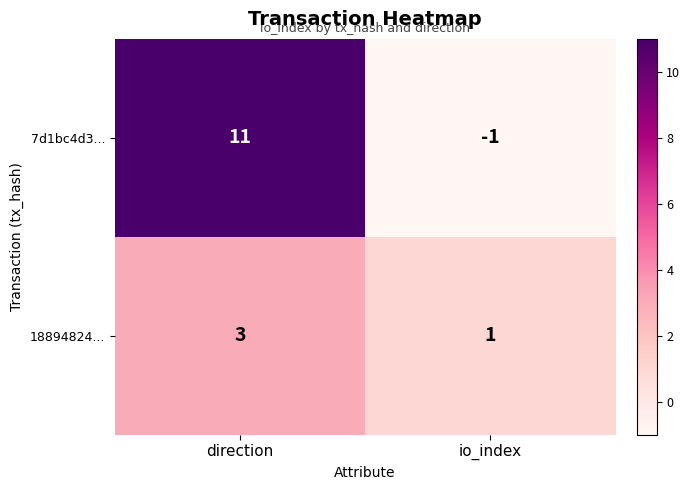

Reading right to left, transcribe all the data shown in this chart.

7d1bc4d3...: -1	11
18894824...: 1	3